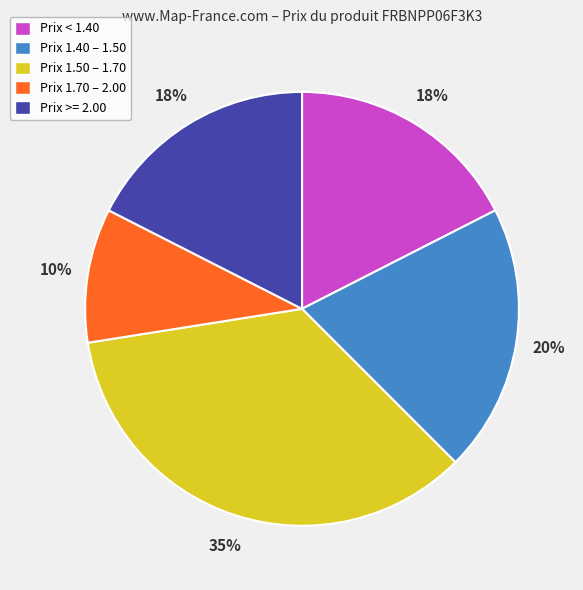

To the nearest percent, what is the average slice percentage?

20%